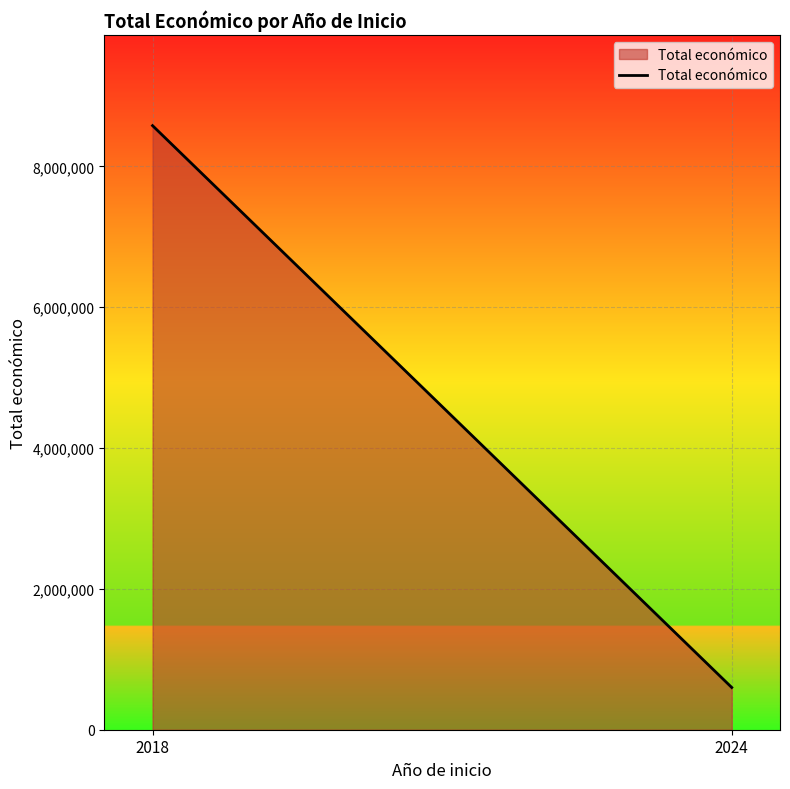

Where is the data nearest to the value 4589949?

2024